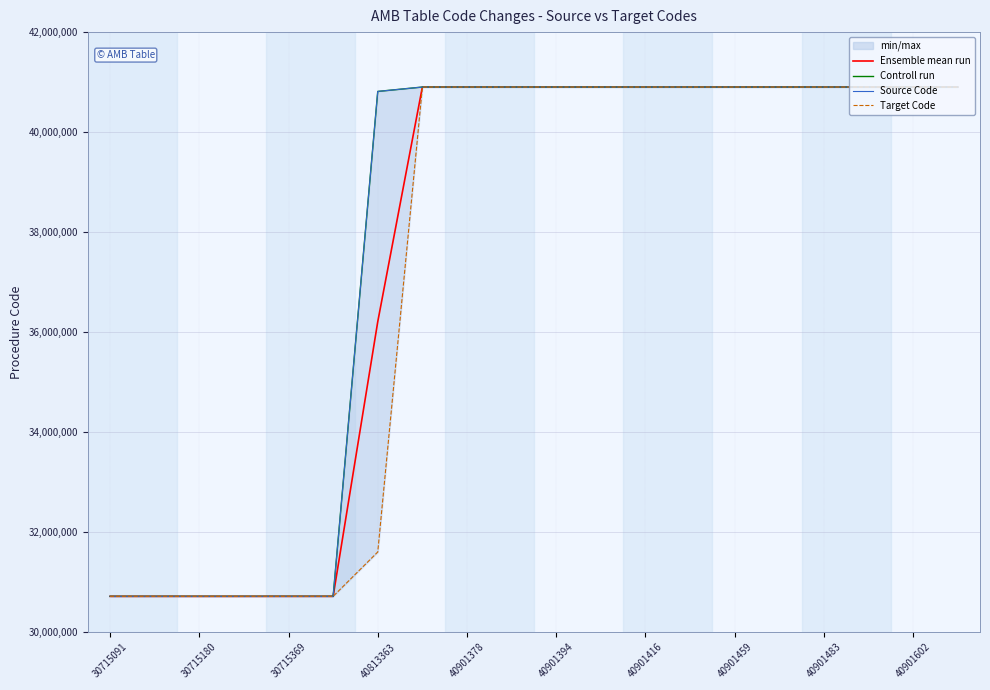

What is the difference between the maximum and second lowest values in the Target Code series?

10186206.0